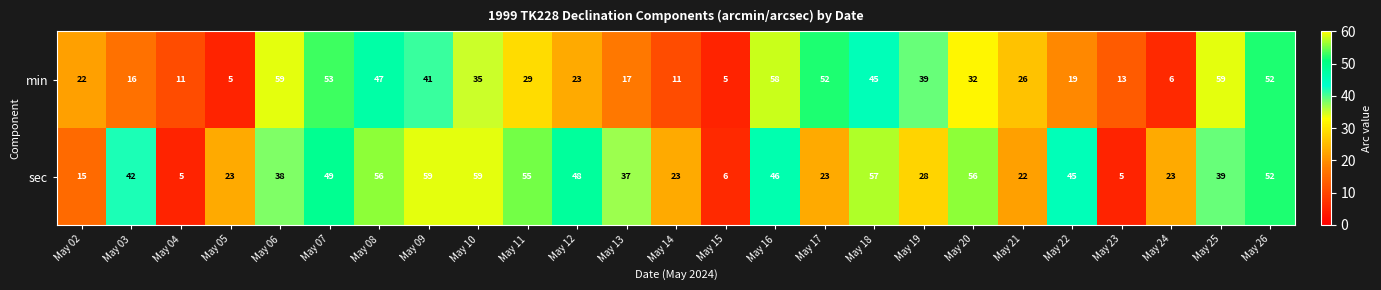

Is it true that min equals 13 at May 23?

True